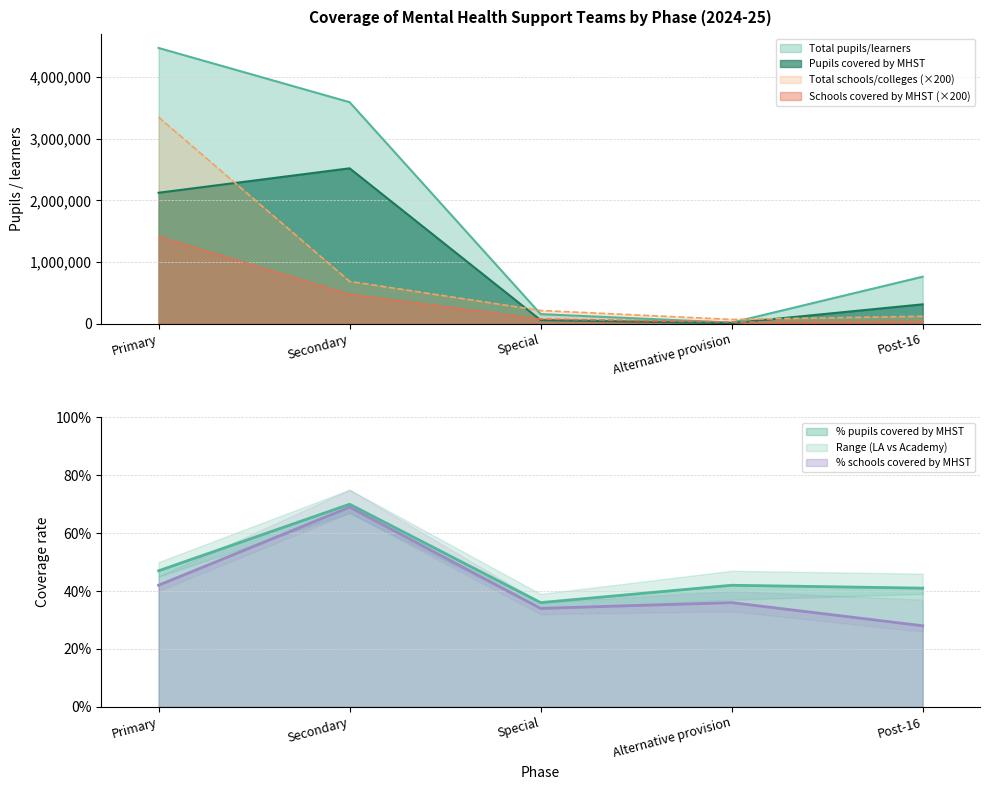

At which label does Schools covered by MHST first exceed 73000?

Primary